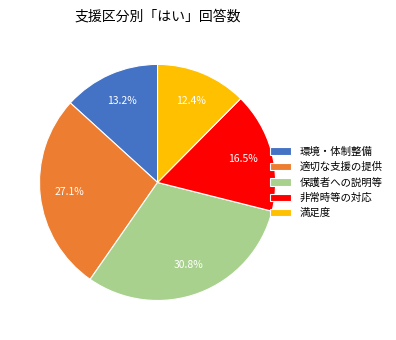

Between 満足度 and 適切な支援の提供, which is larger?

適切な支援の提供